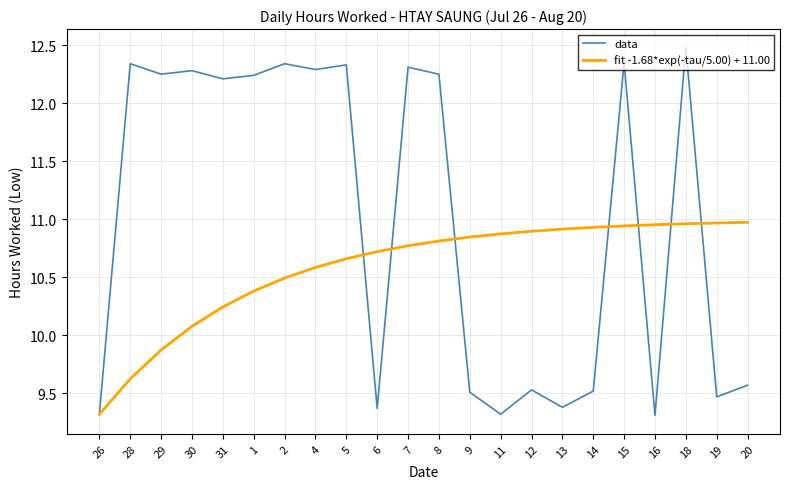

At which category does data reach its first local valley?

29